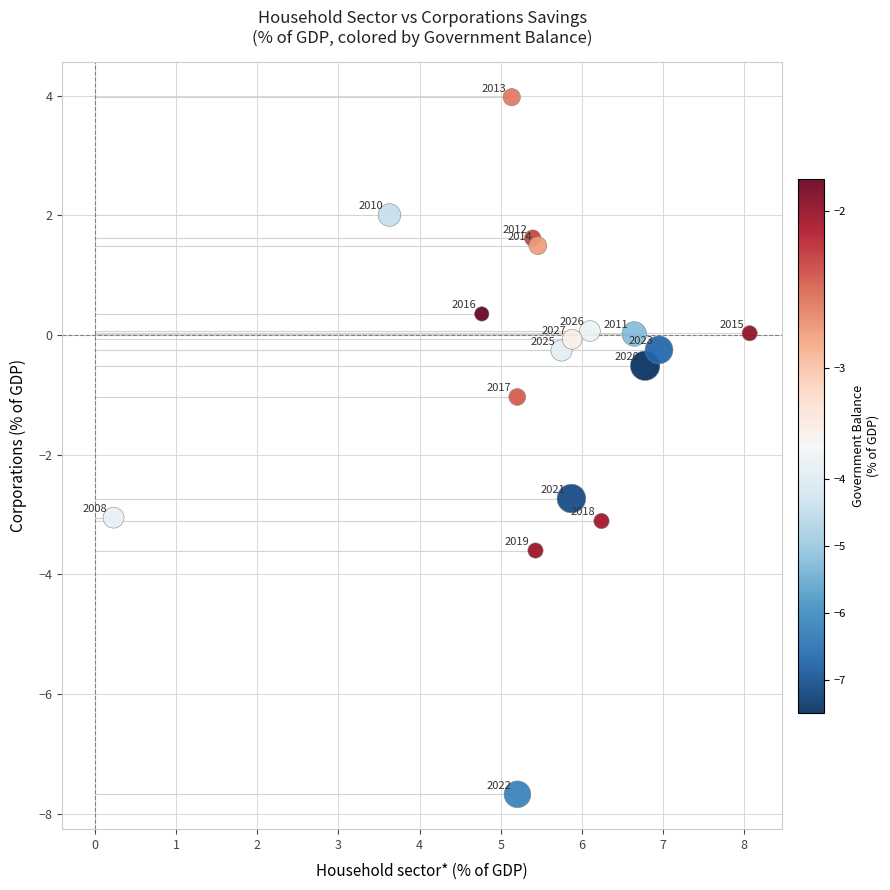

What Y value in the scatter plot is closest to -1?

-1.0